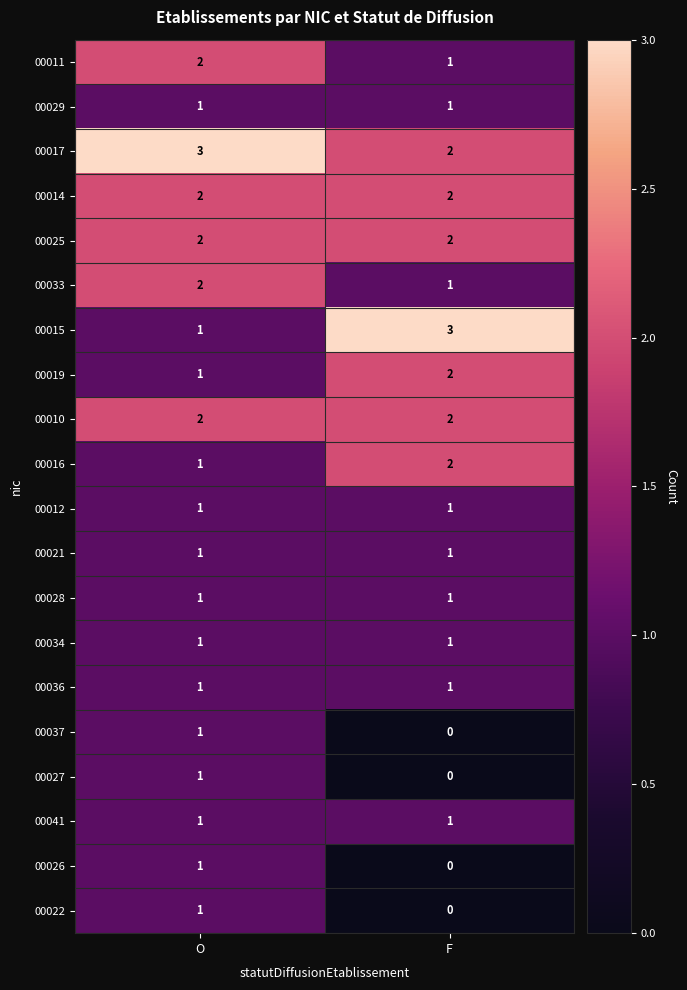

True or false: 00011 has a value of 1 at F.

True